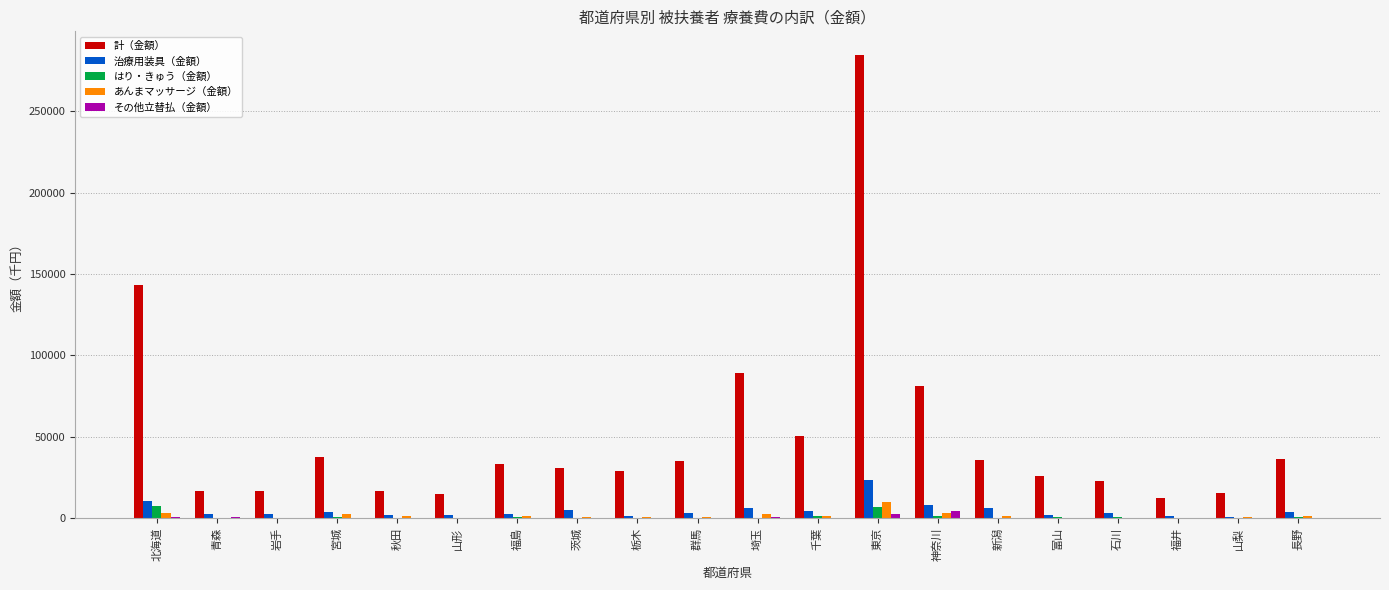

Count the number of categories in the chart.

20